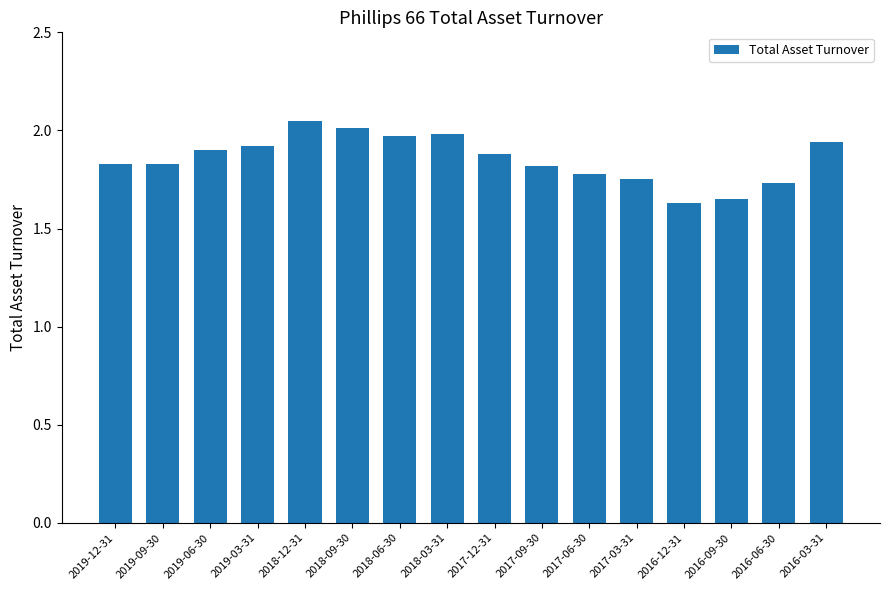

What is the sum of the values at 2017-12-31 and 2019-12-31?

3.7